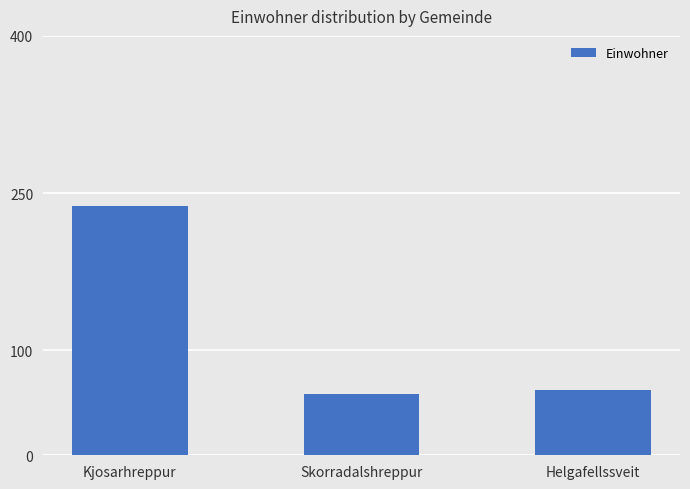

Is it true that the value at Kjosarhreppur is 85?

False